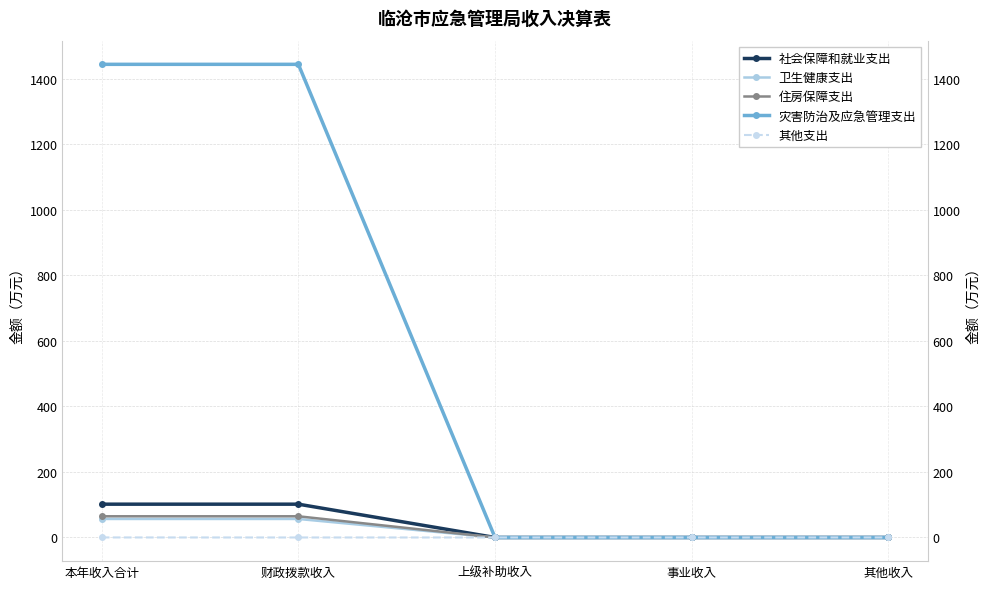

Which series has the widest spread of values?

灾害防治及应急管理支出